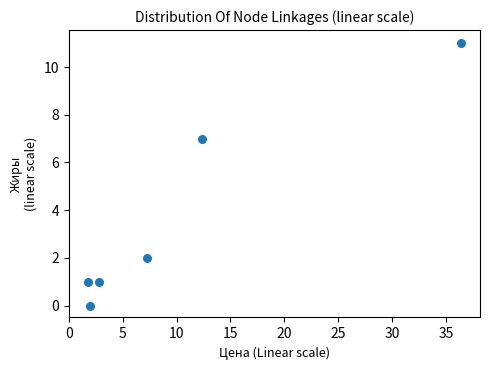

What is the range of Y values (max minus min)?

11